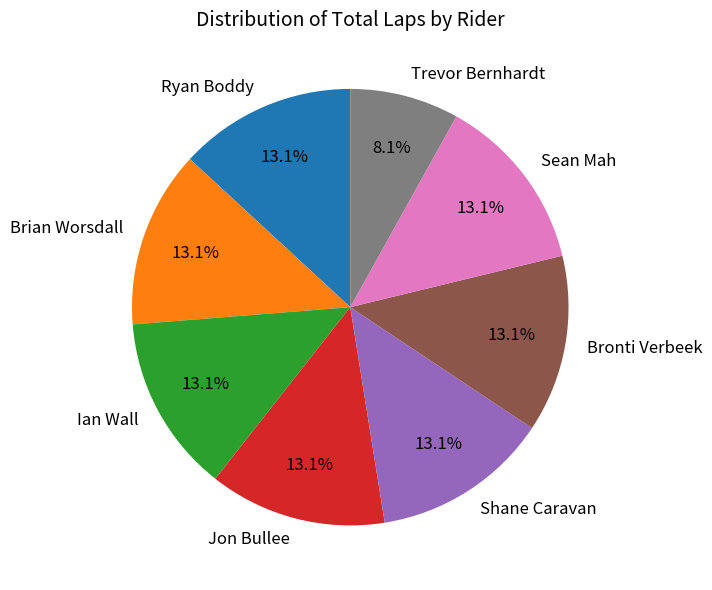

What is the smallest slice in the pie chart?

Trevor Bernhardt